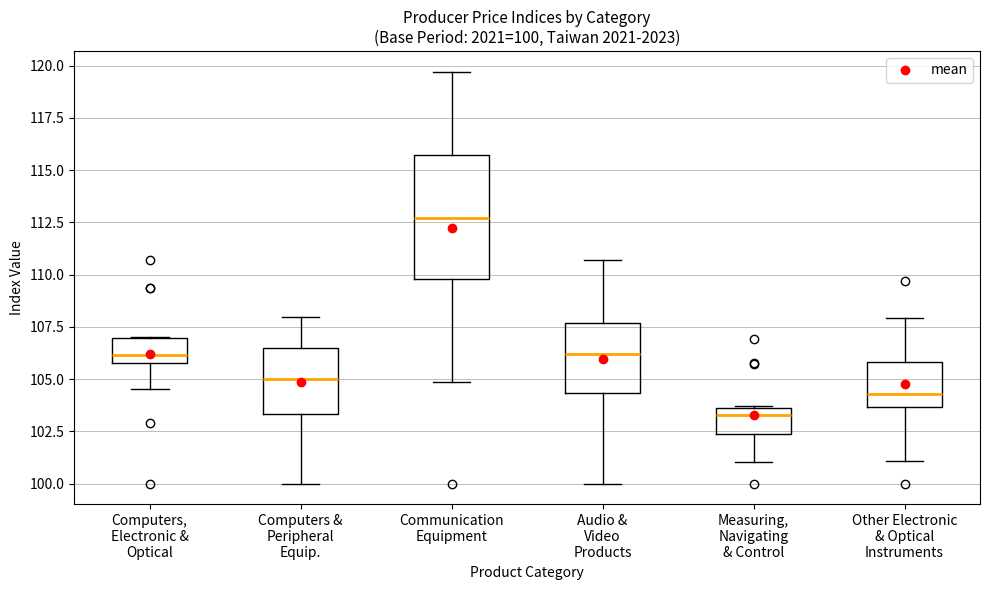

Which box has the highest median line?

Communication Equipment